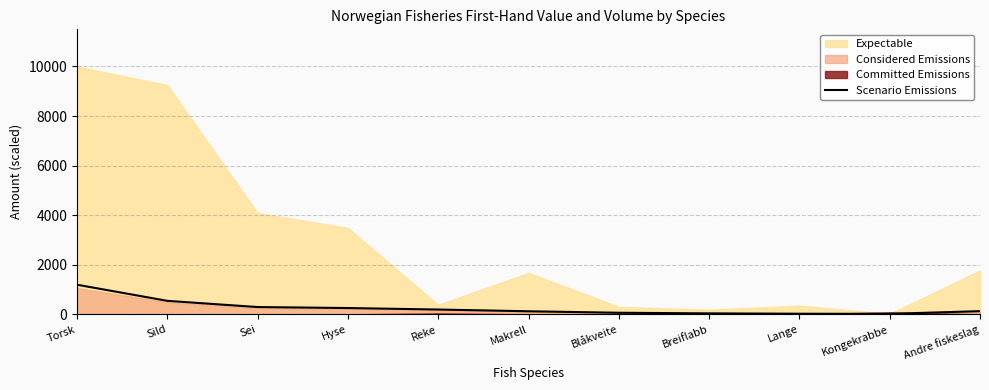

Approximately how many times larger is the value at Makrell compared to Lange?

4.2